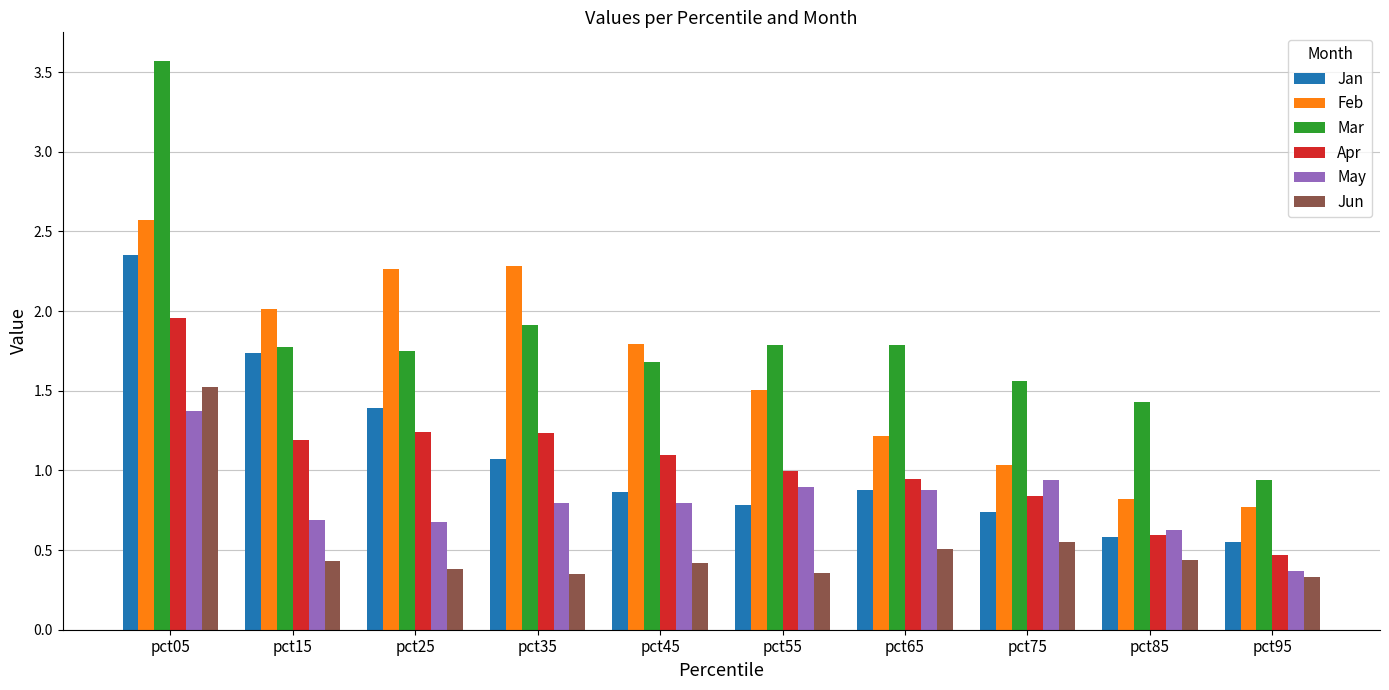

What is the sum of all May values?

8.0